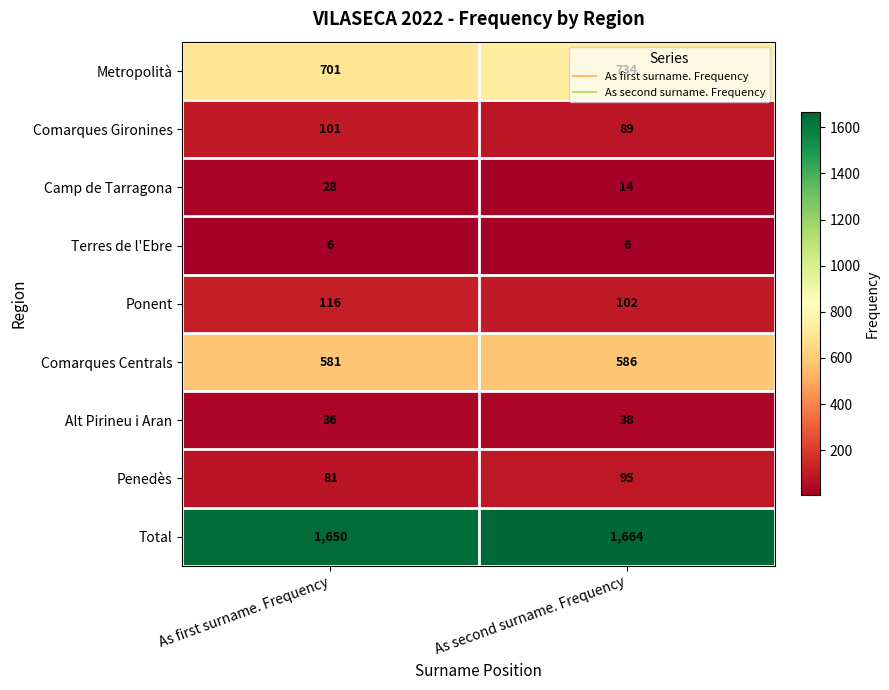

What is the average value of the Comarques Gironines series?

95